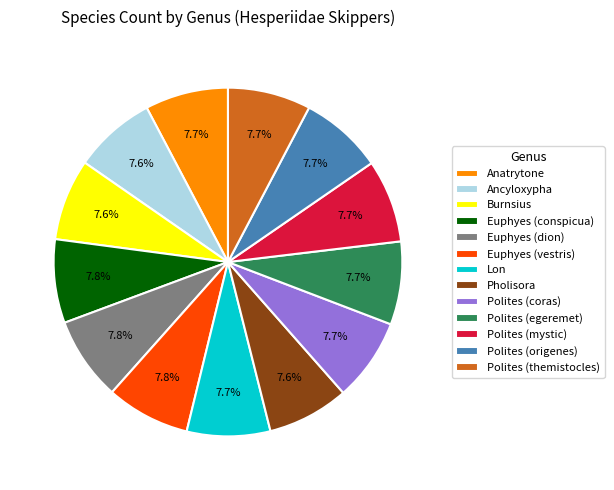

To the nearest percent, what portion does Polites (egeremet) represent?

8%